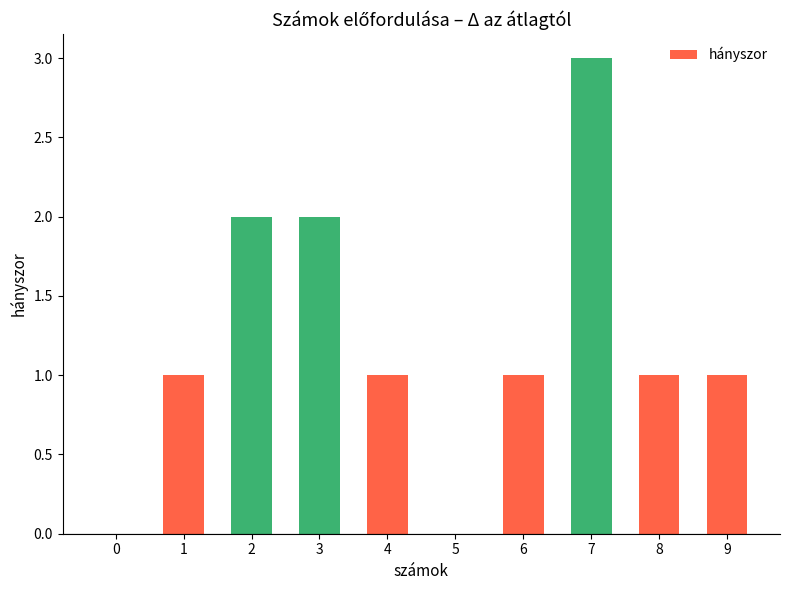

The chart shows a value of 1 at 2. True or false?

False